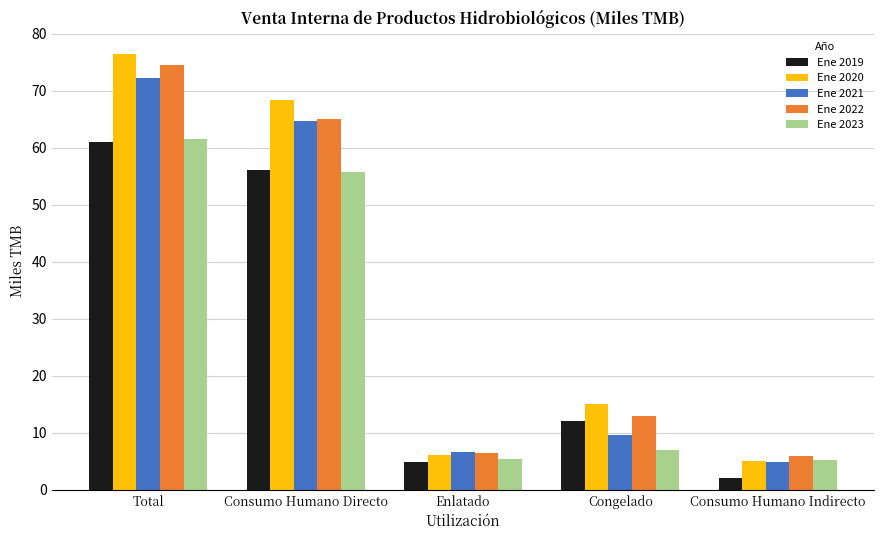

How many groups of bars are there?

5